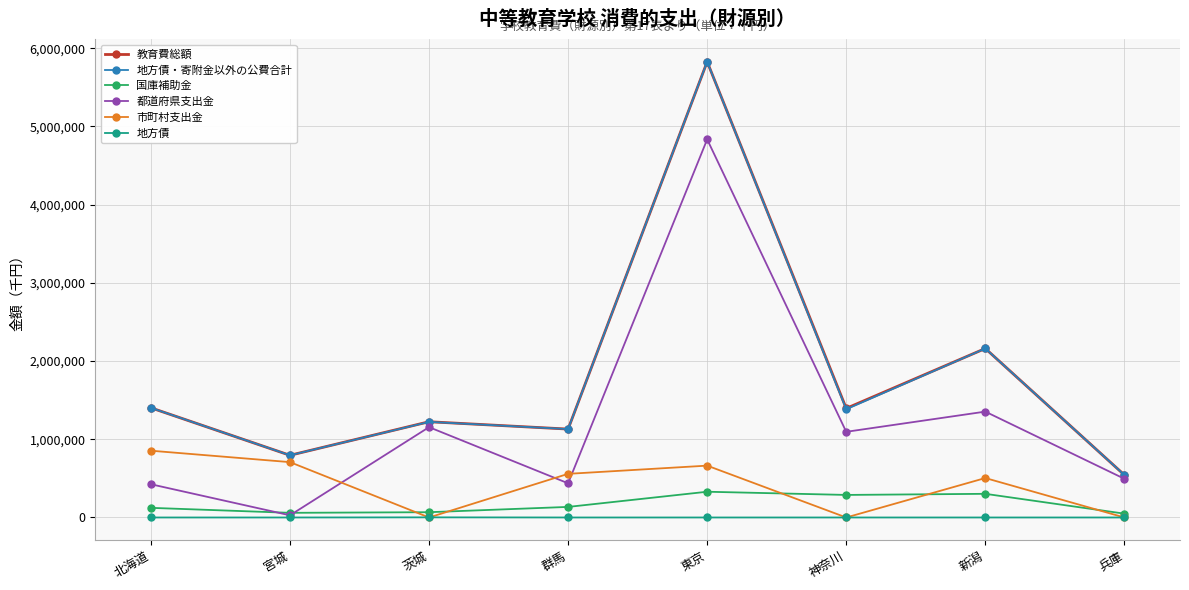

The value of 国庫補助金 at 群馬 is 135172. True or false?

True